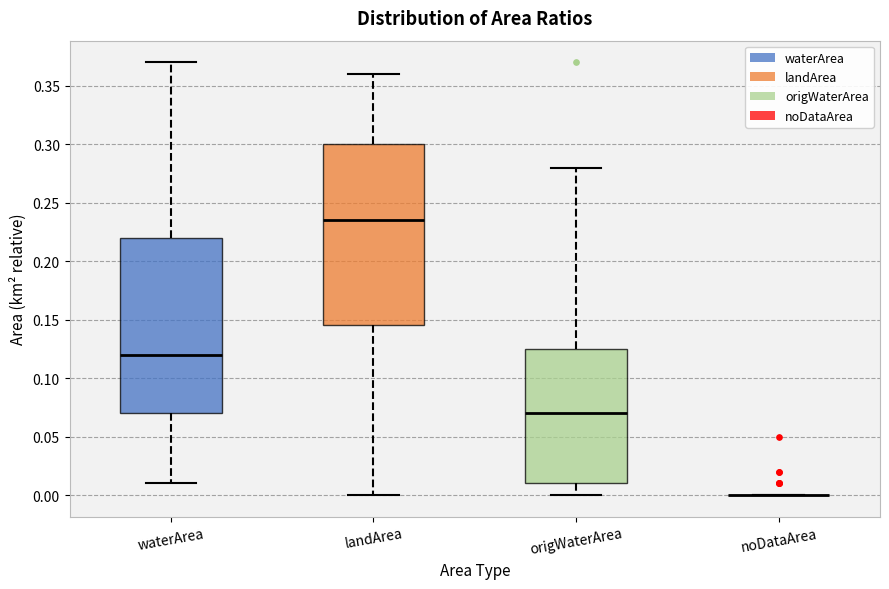

Reading left to right, transcribe this box plot: for each box, give where its median line is, the range the box spans, and where its two whiskers end, as read against the y-axis. The values are not printed on the chart, so give them approximately, as read against the axis.

waterArea: median 0.120, box 0.070 to 0.220, whiskers 0.010 to 0.370
landArea: median 0.235, box 0.145 to 0.300, whiskers 0.000 to 0.360
origWaterArea: median 0.070, box 0.010 to 0.125, whiskers 0.000 to 0.280
noDataArea: box collapsed to a line at 0.000, whiskers 0.000 to 0.000